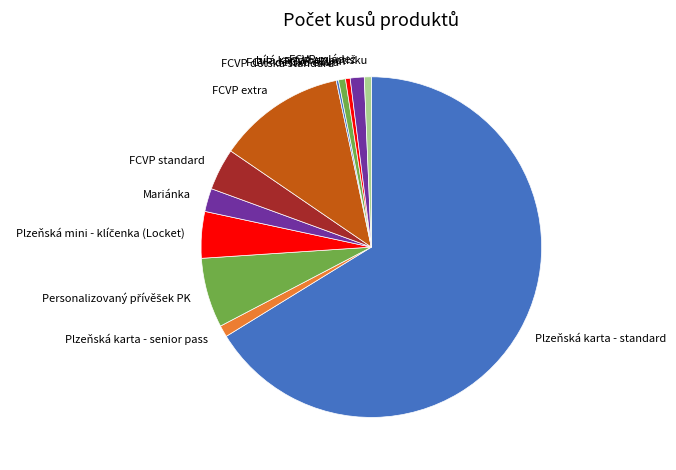

Is it true that Plzeňská karta - senior pass is 12% of the pie?

False